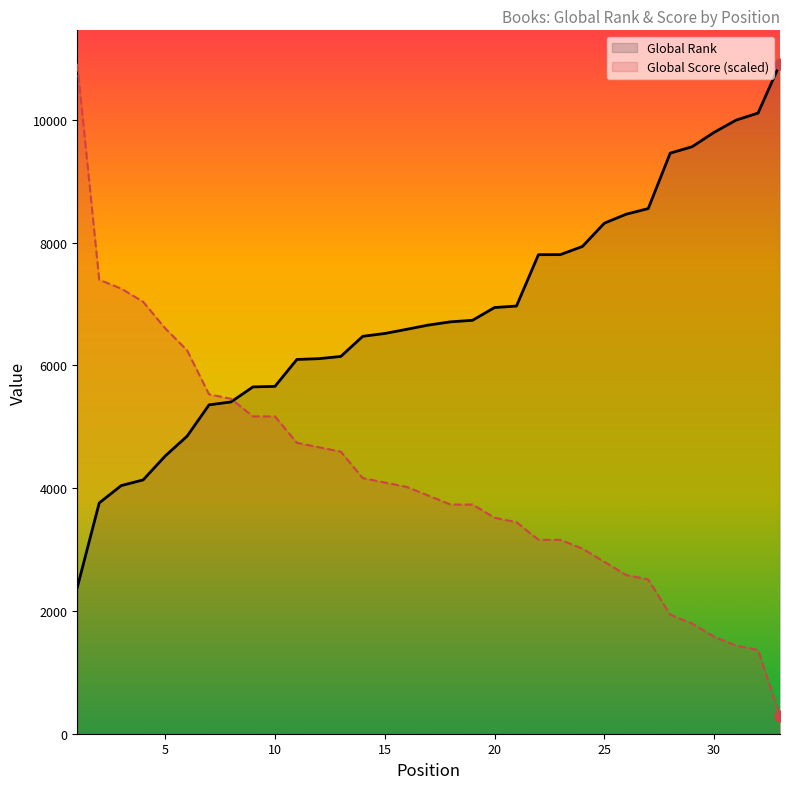

Which series has the largest Y range (max minus min)?

Global Score